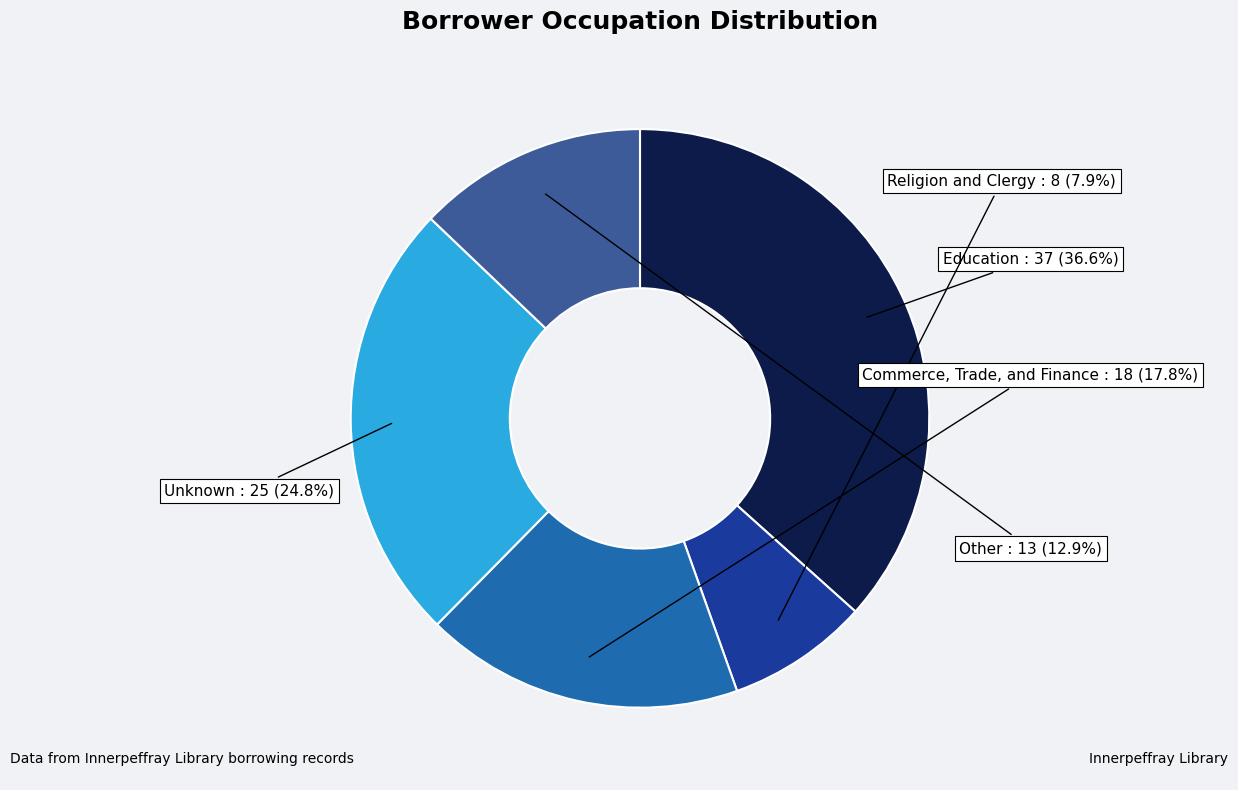

What percentage is the Other slice, to the nearest percent?

13%